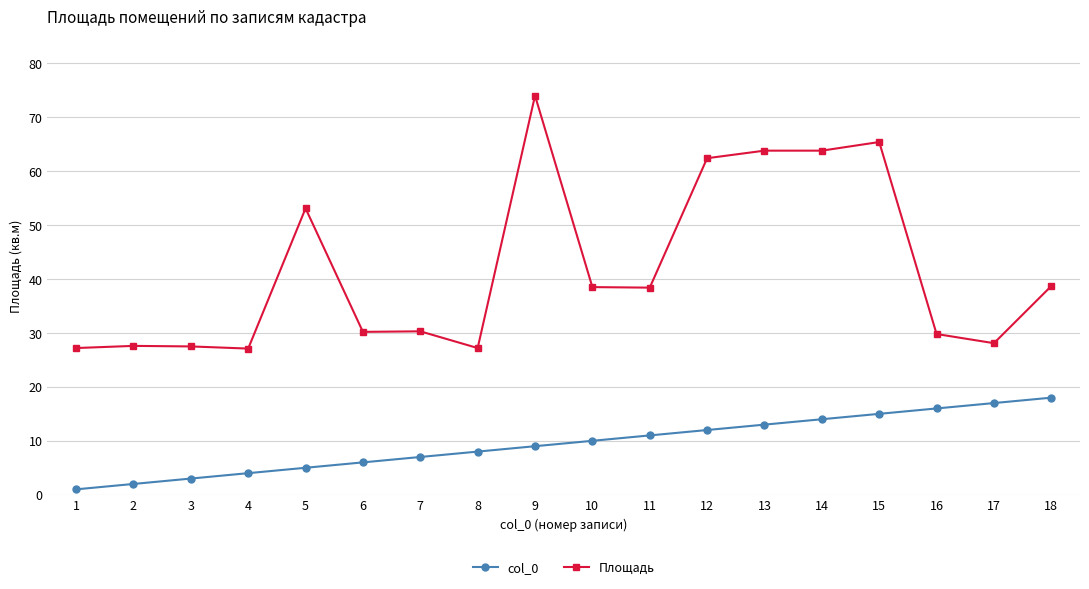

Rank the series by their maximum value, from highest to lowest.

Площадь, col_0